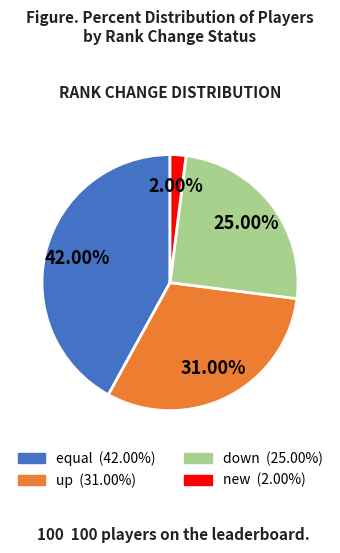

To the nearest percent, what is the difference between the largest and smallest slice percentages?

40%